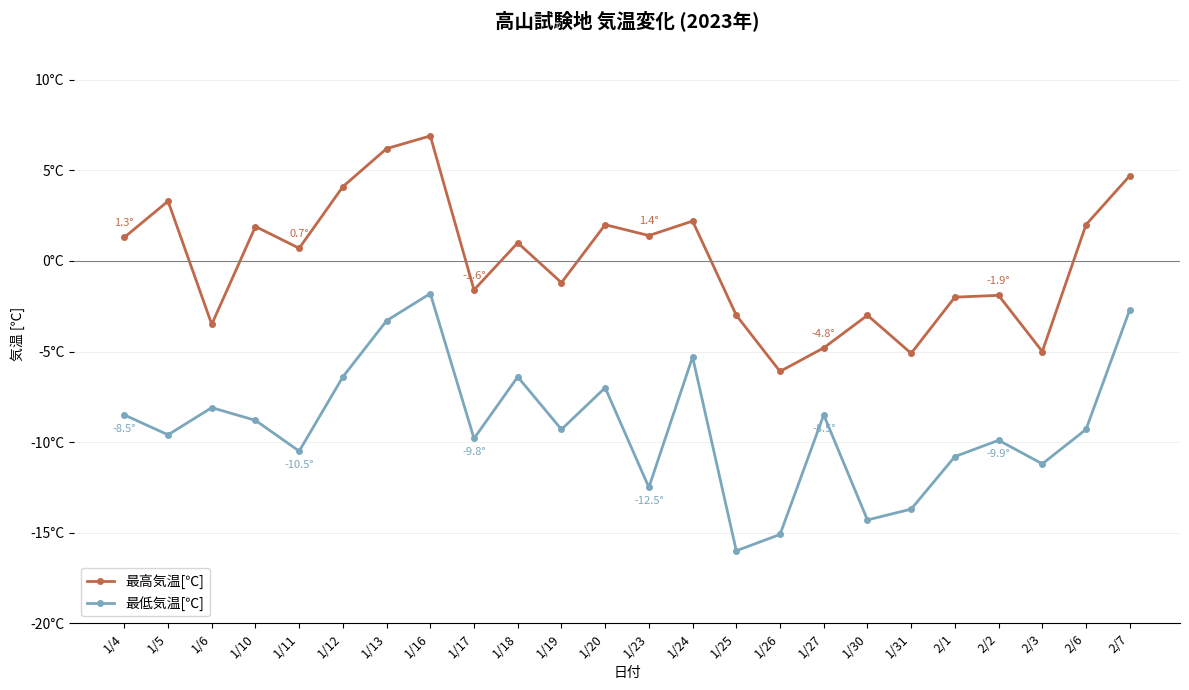

What is the label of the 24th point from the right?

1/4